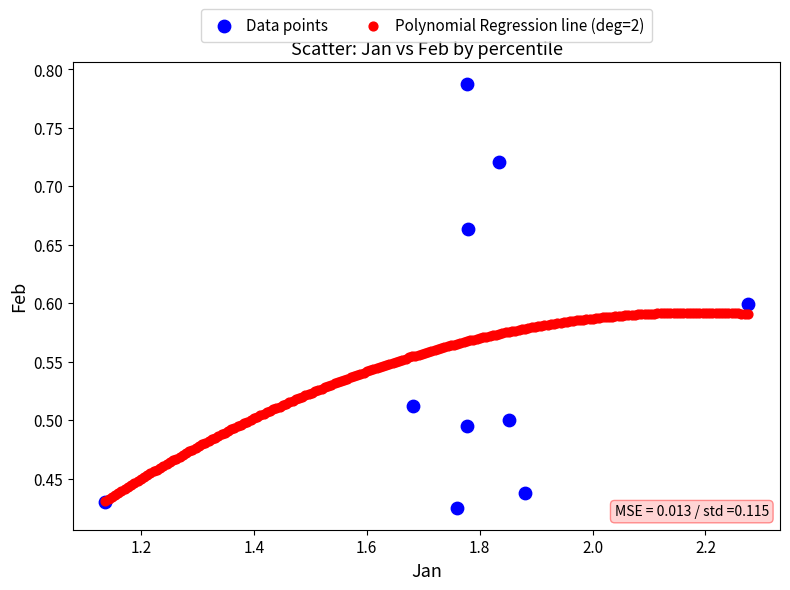

Which series has the widest spread of Y values?

Data points